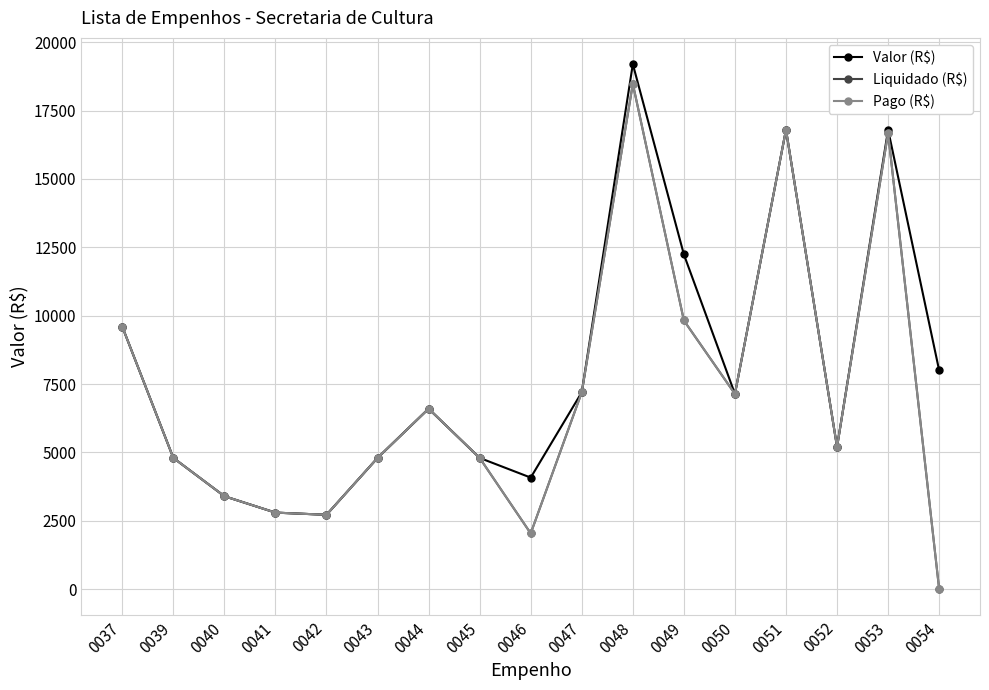

Reading left to right, list all the values displayed in this chart.

Valor (R$): 0037=9600	0039=4800	0040=3400	0041=2800	0042=2720	0043=4800	0044=6600	0045=4800	0046=4080	0047=7200	0048=19200	0049=12240	0050=7140	0051=16800	0052=5200	0053=16800	0054=8000
Liquidado (R$): 0037=9600	0039=4800	0040=3400	0041=2800	0042=2720	0043=4800	0044=6600	0045=4800	0046=2040	0047=7200	0048=18480	0049=9826	0050=7140	0051=16800	0052=5200	0053=16680	0054=0
Pago (R$): 0037=9600	0039=4800	0040=3400	0041=2800	0042=2720	0043=4800	0044=6600	0045=4800	0046=2040	0047=7200	0048=18480	0049=9826	0050=7140	0051=16800	0052=5200	0053=16680	0054=0